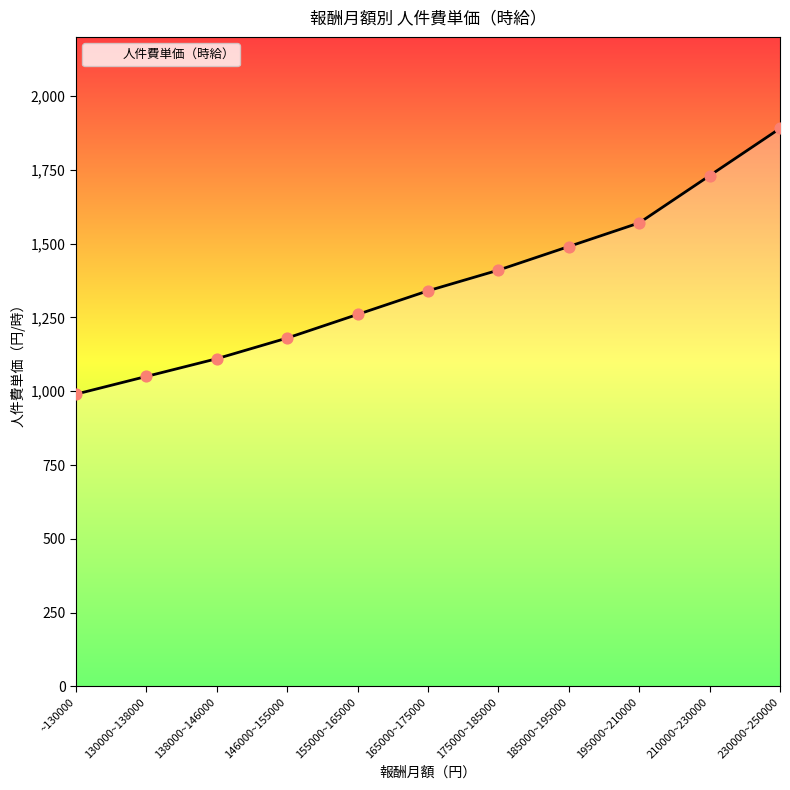

Approximately how many times larger is the value at 195000~210000 compared to 138000~146000?

1.4